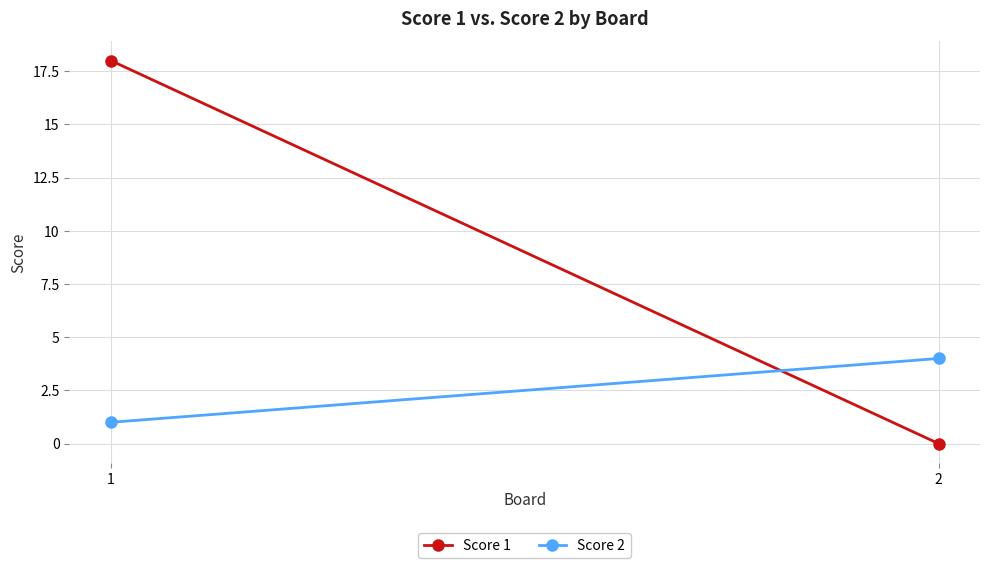

At 2, list the series in order from smallest to largest.

Score 1, Score 2